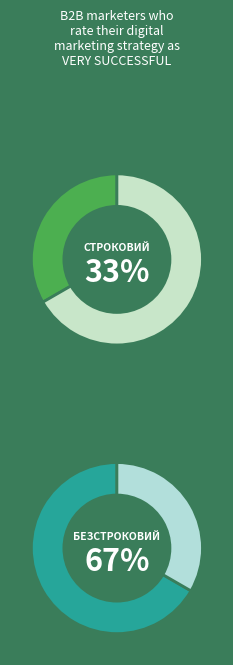

To the nearest percent, what is the average slice percentage?

50%